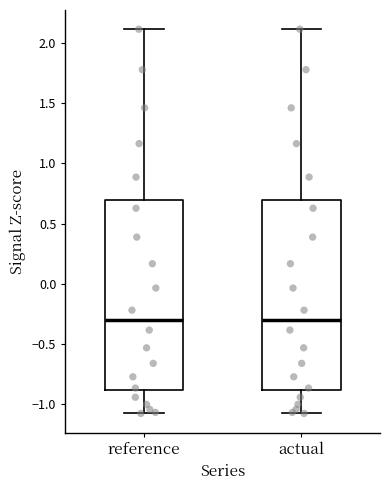

Where does the upper whisker of the box for actual end on the y-axis? The values are not printed on the chart, so give them approximately, as read against the axis.

2.1